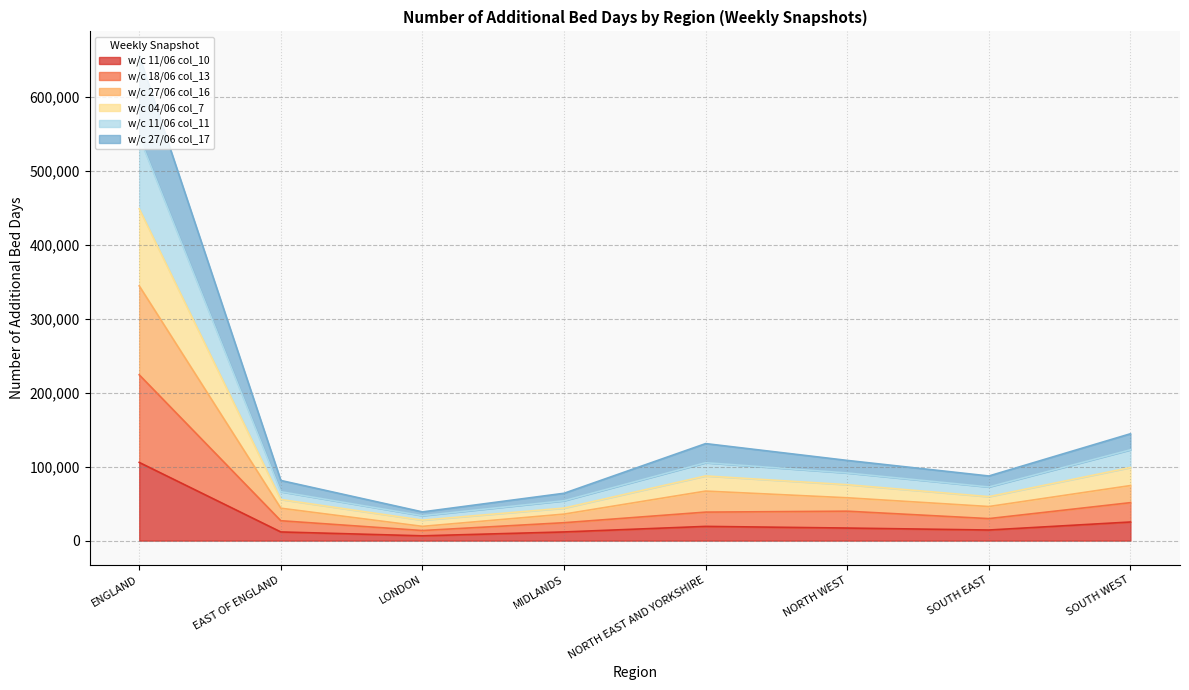

What is the label of the 8th point from the right?

ENGLAND